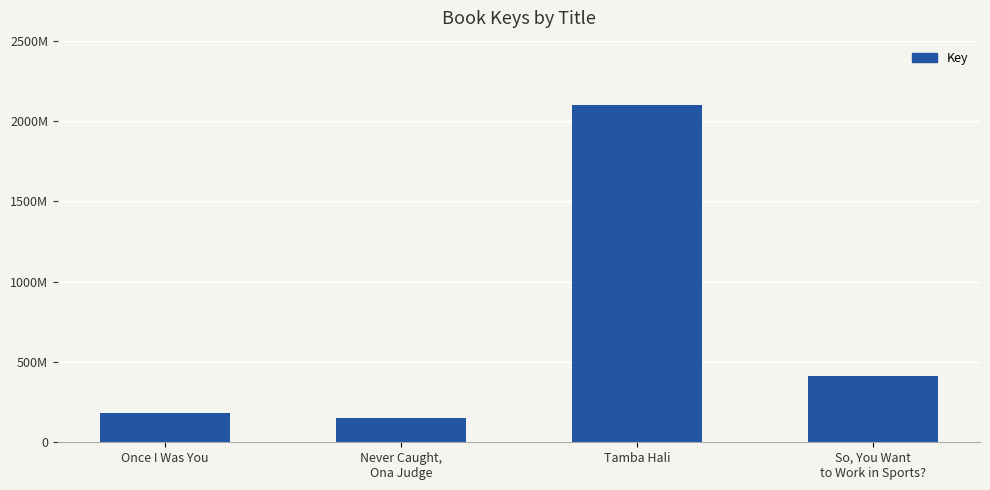

Rank the categories by value from highest to lowest.

Tamba Hali, So, You Want
to Work in Sports?, Once I Was You, Never Caught,
Ona Judge